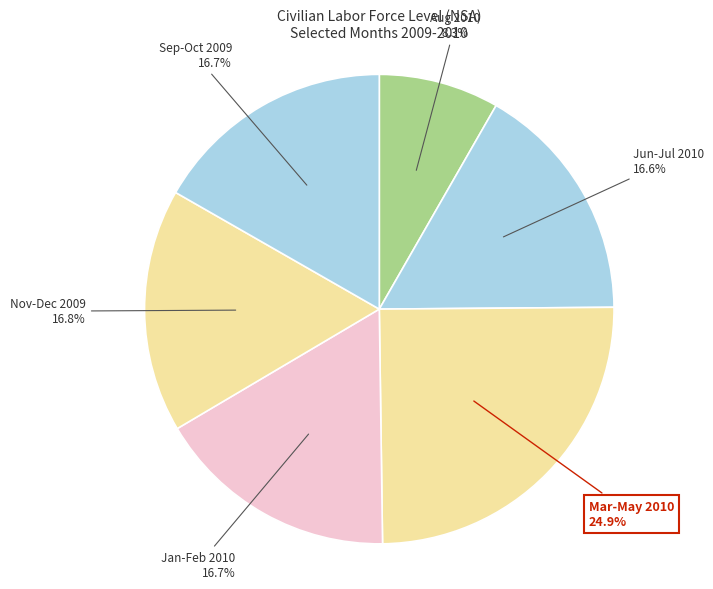

Approximately how many times larger is the value at Jan-Feb 2010 compared to Jun-Jul 2010?

1.0